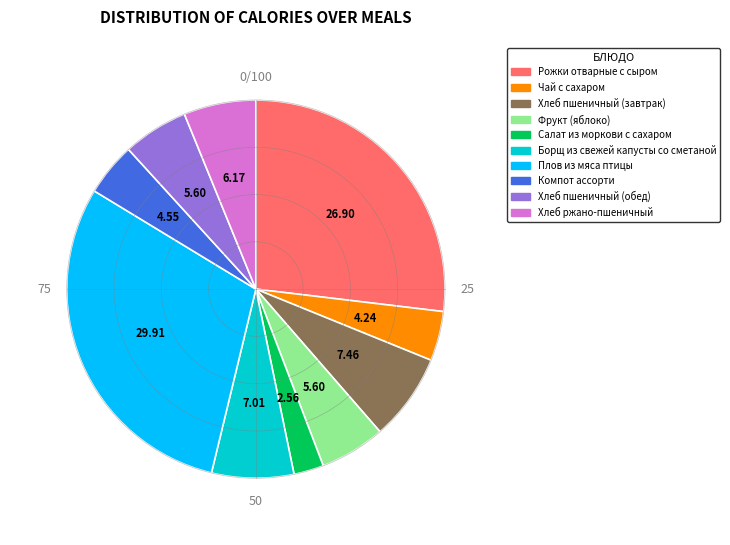

Which slice is the largest?

Плов из мяса птицы